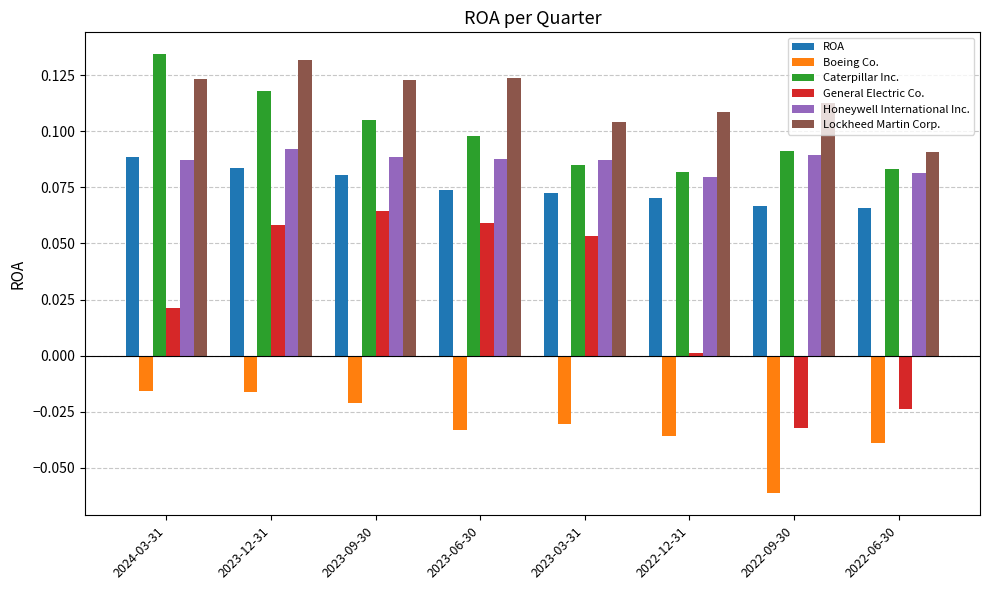

What is the sum of all Boeing Co. values?

-0.3